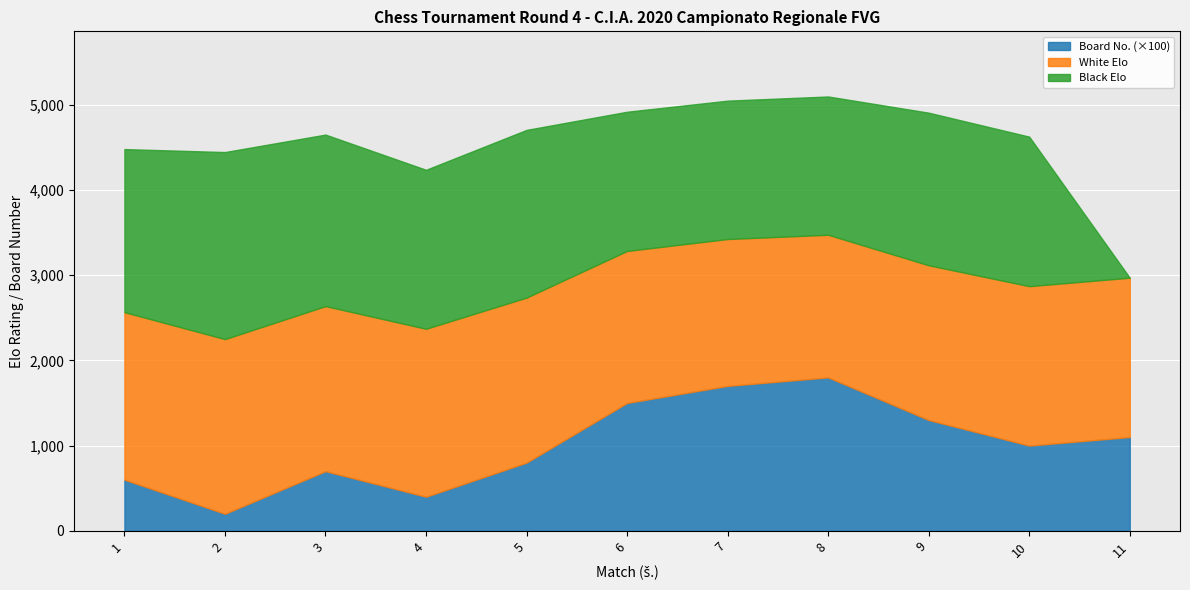

In White Elo, how many points are higher than both neighbors (excluding endpoints)?

3